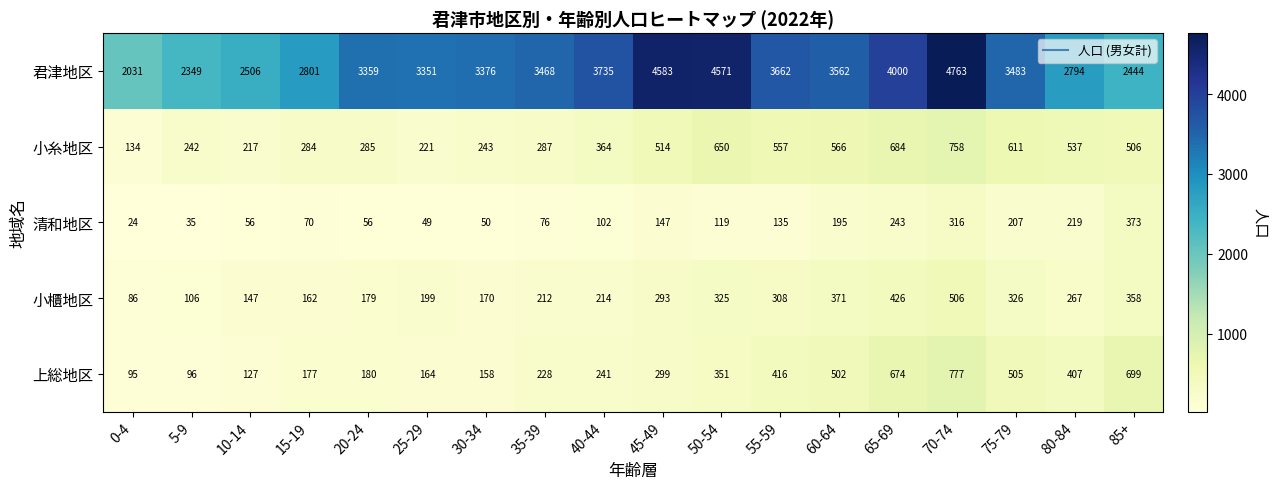

Which label corresponds to the largest value in the chart?

70-74